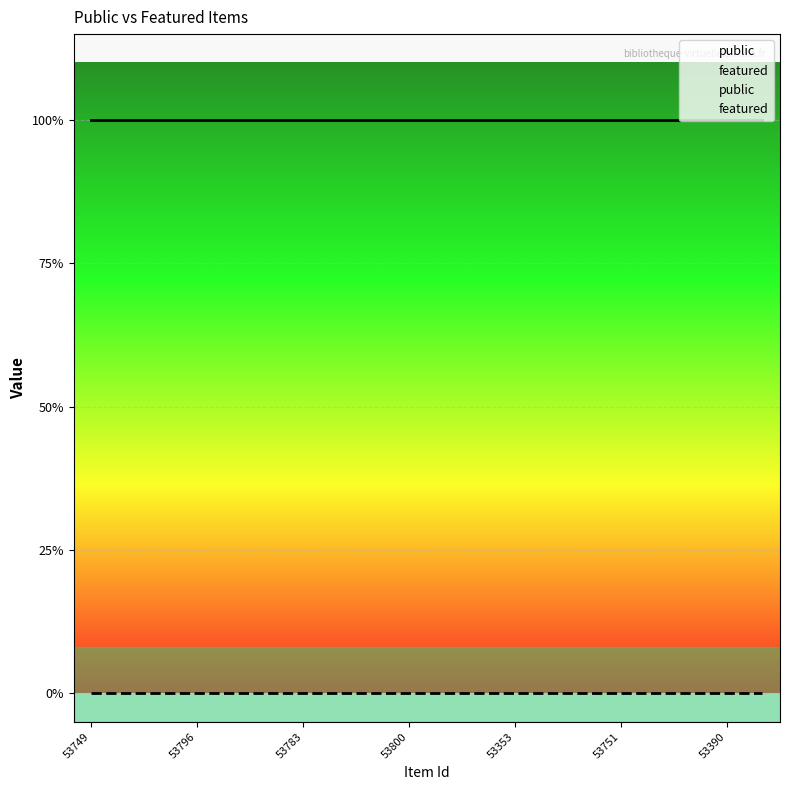

Is the value of featured at 53348 greater than the value of public at 53800?

No